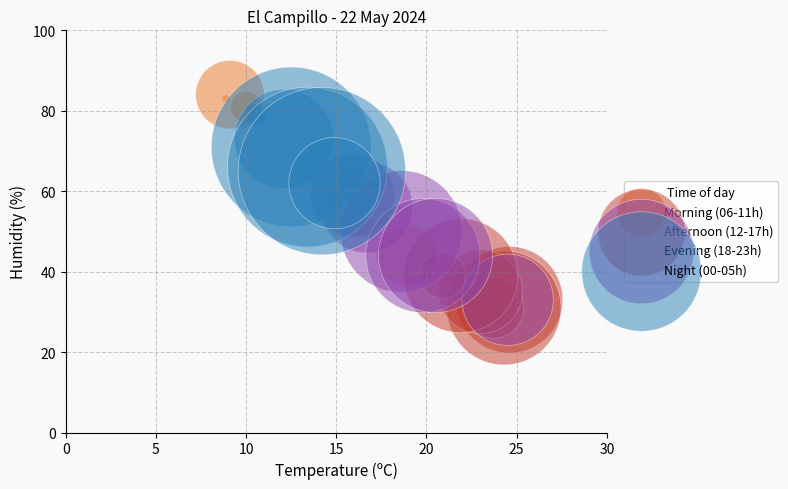

Which series has the widest spread of Y values?

Morning (06-11h)